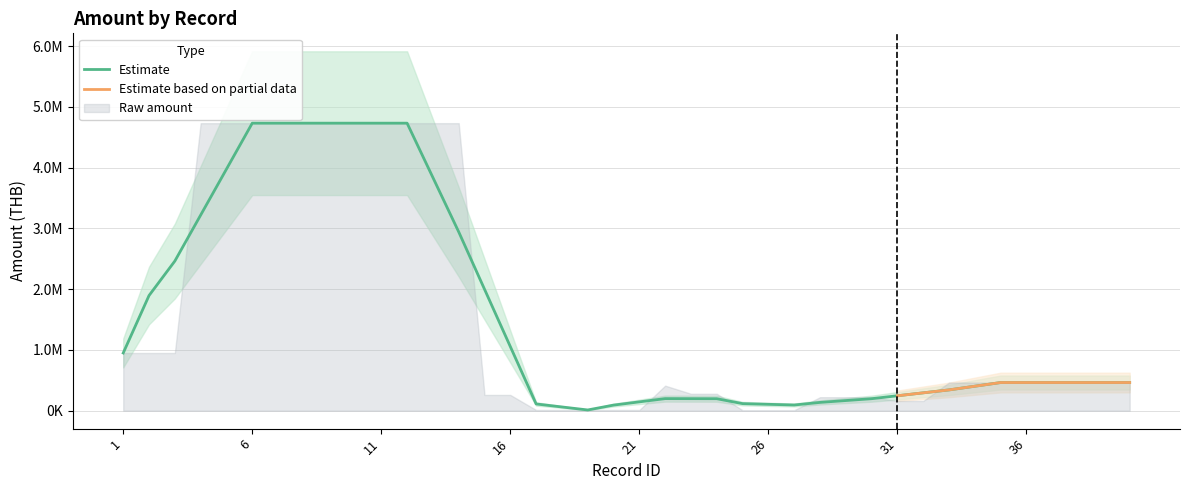

The value at 25 is 10760.2. True or false?

False